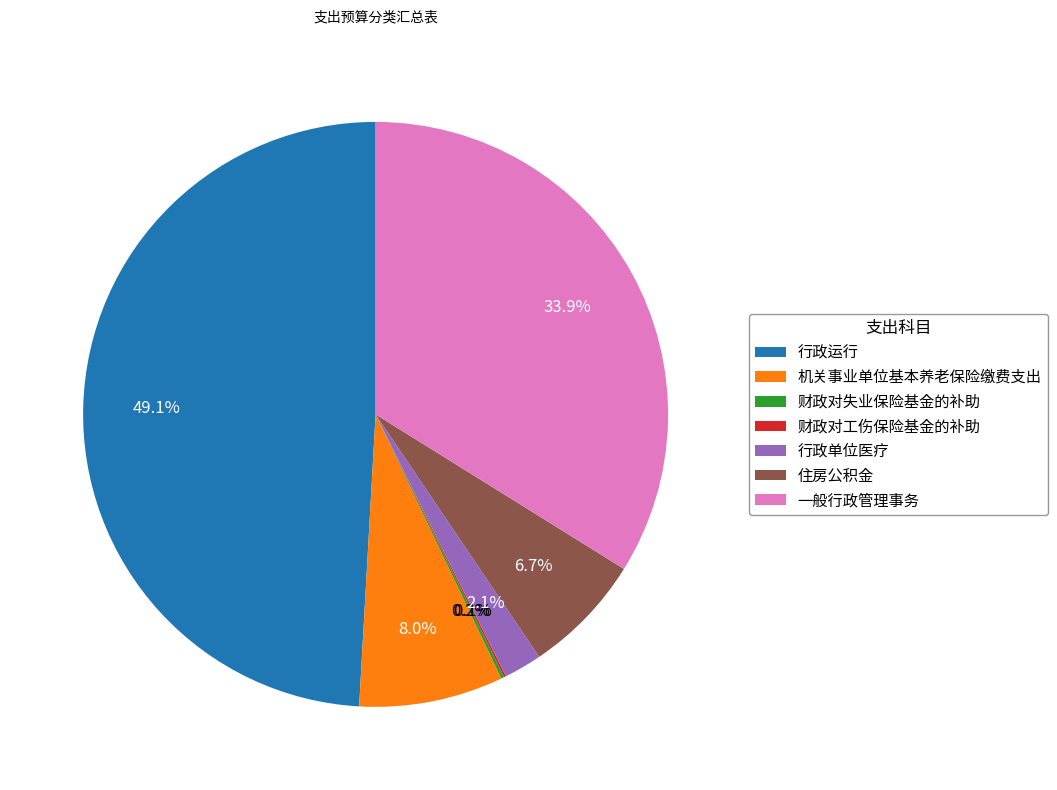

To the nearest percent, what is the average slice percentage?

14%